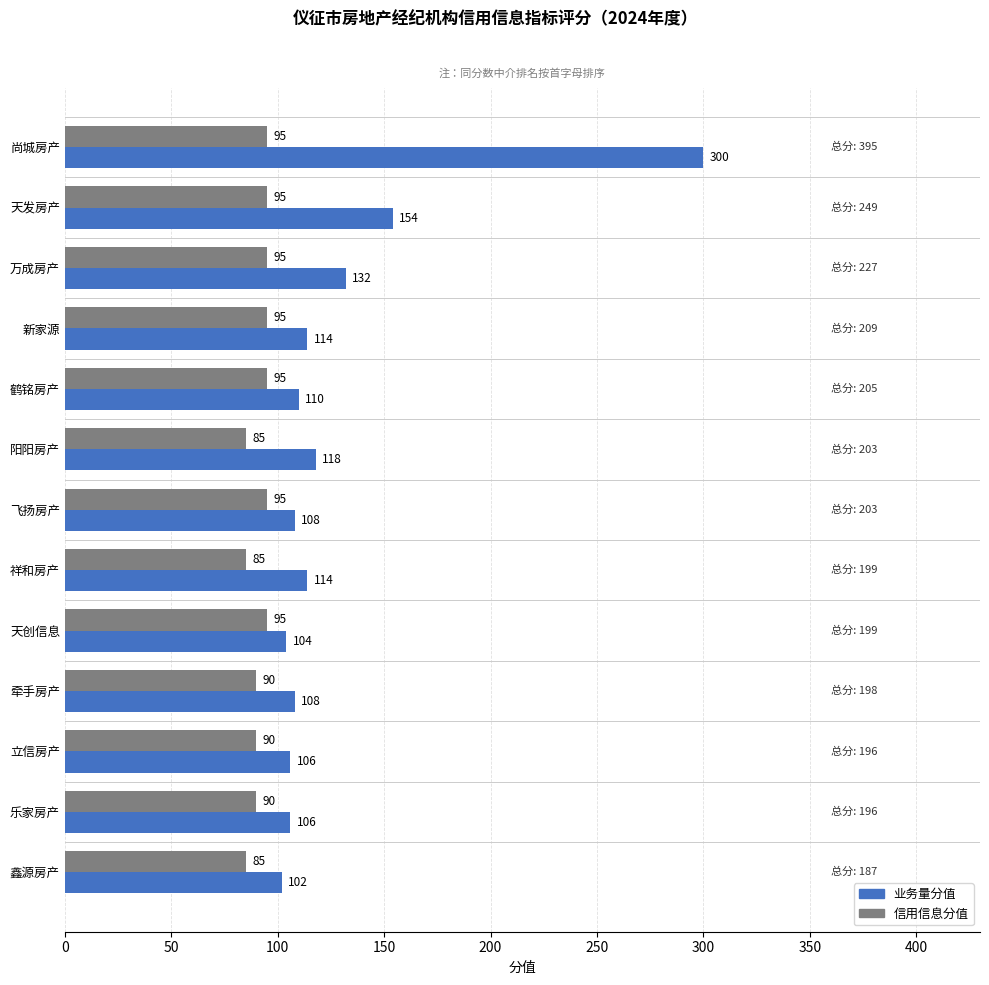

What is the minimum value for 业务量分值?

102